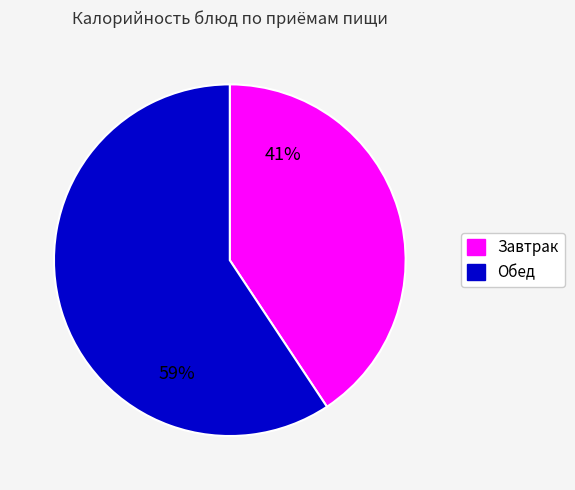

Does any single category account for the majority?

Yes